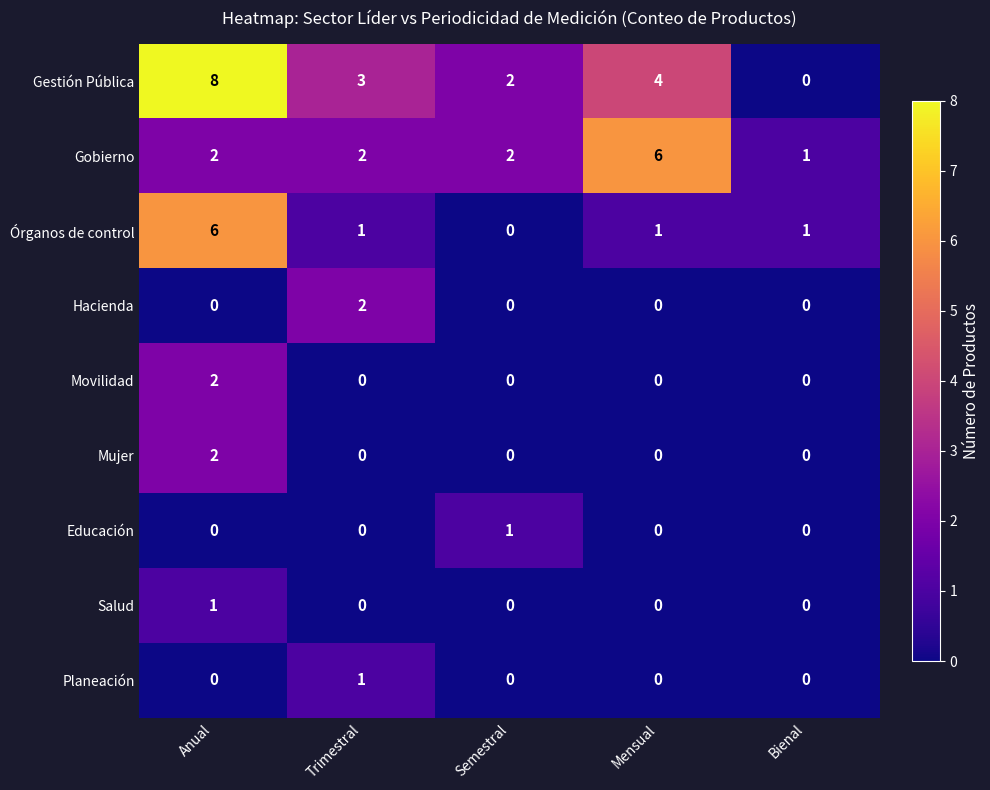

What is the total value across all series at Bienal?

2